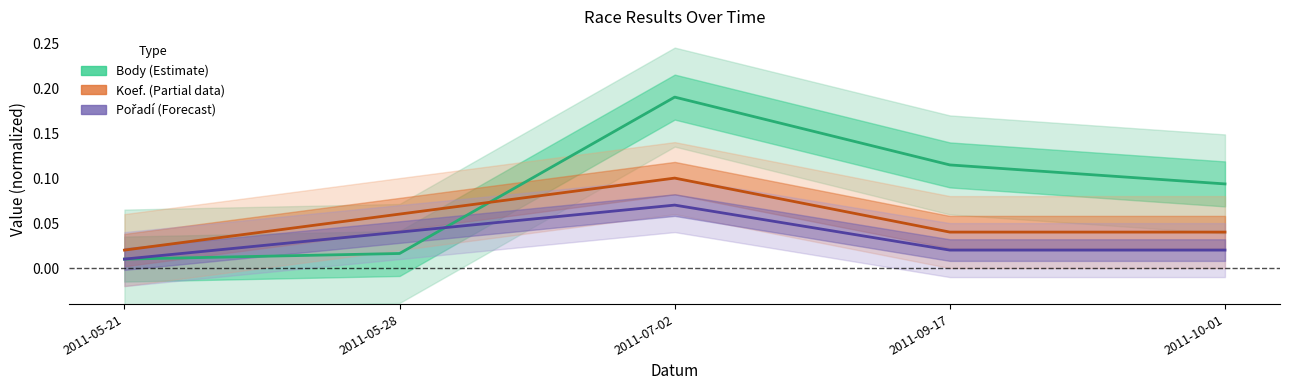

What position from the left is 2011-07-02?

3